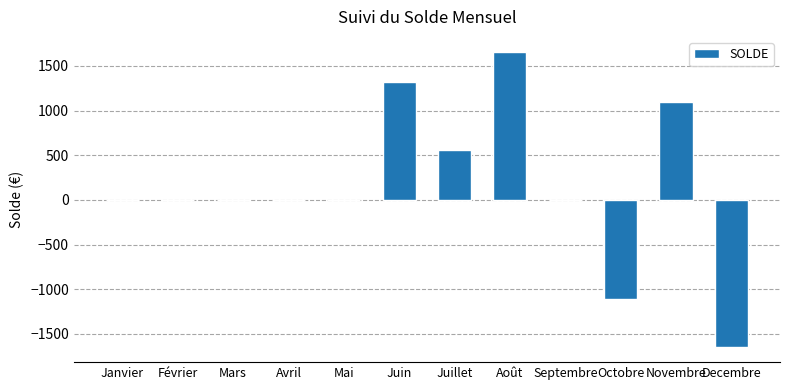

Is it true that the value at Novembre is 1094.8?

True